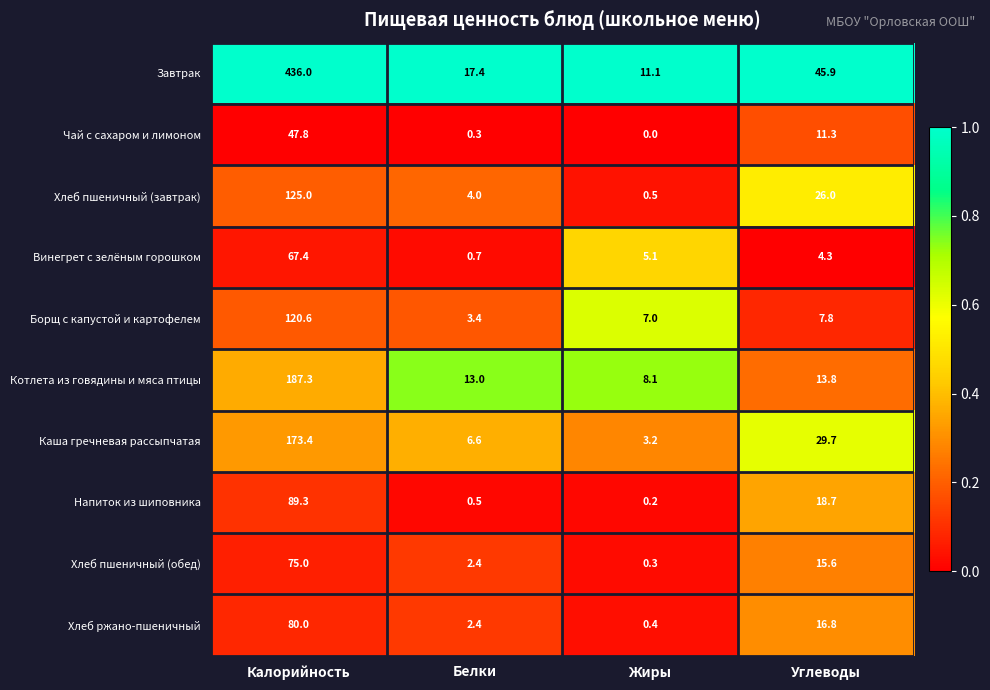

The Завтрак series shows 11.1 at Жиры. True or false?

True